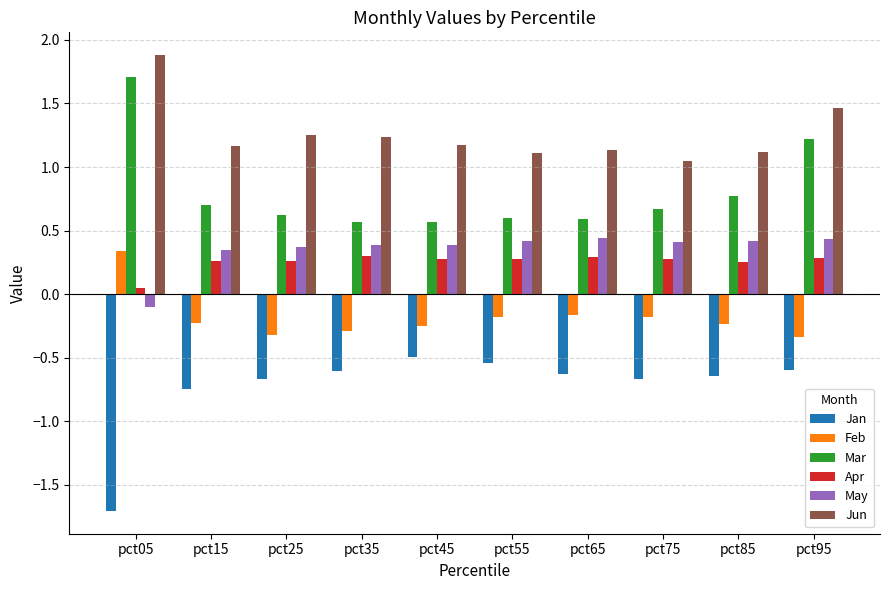

Between pct75 and pct95, which series saw the biggest shift?

Mar